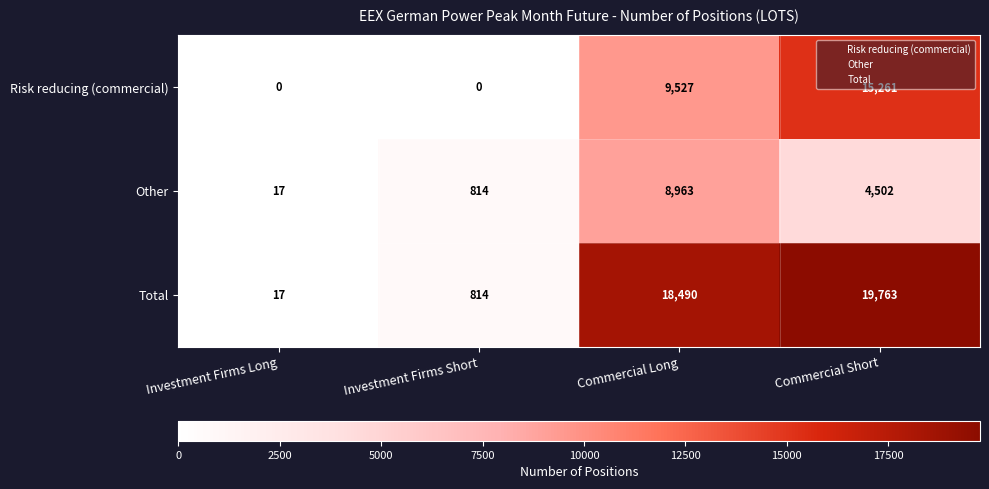

What is the average value of the Total series?

9771